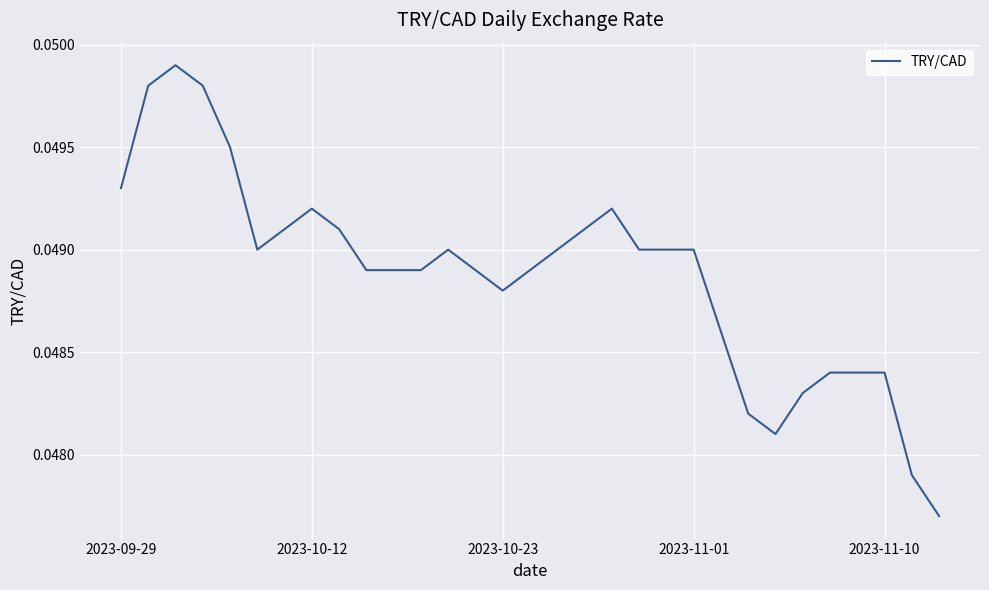

The value at 2023-10-12 is 0.1. True or false?

False